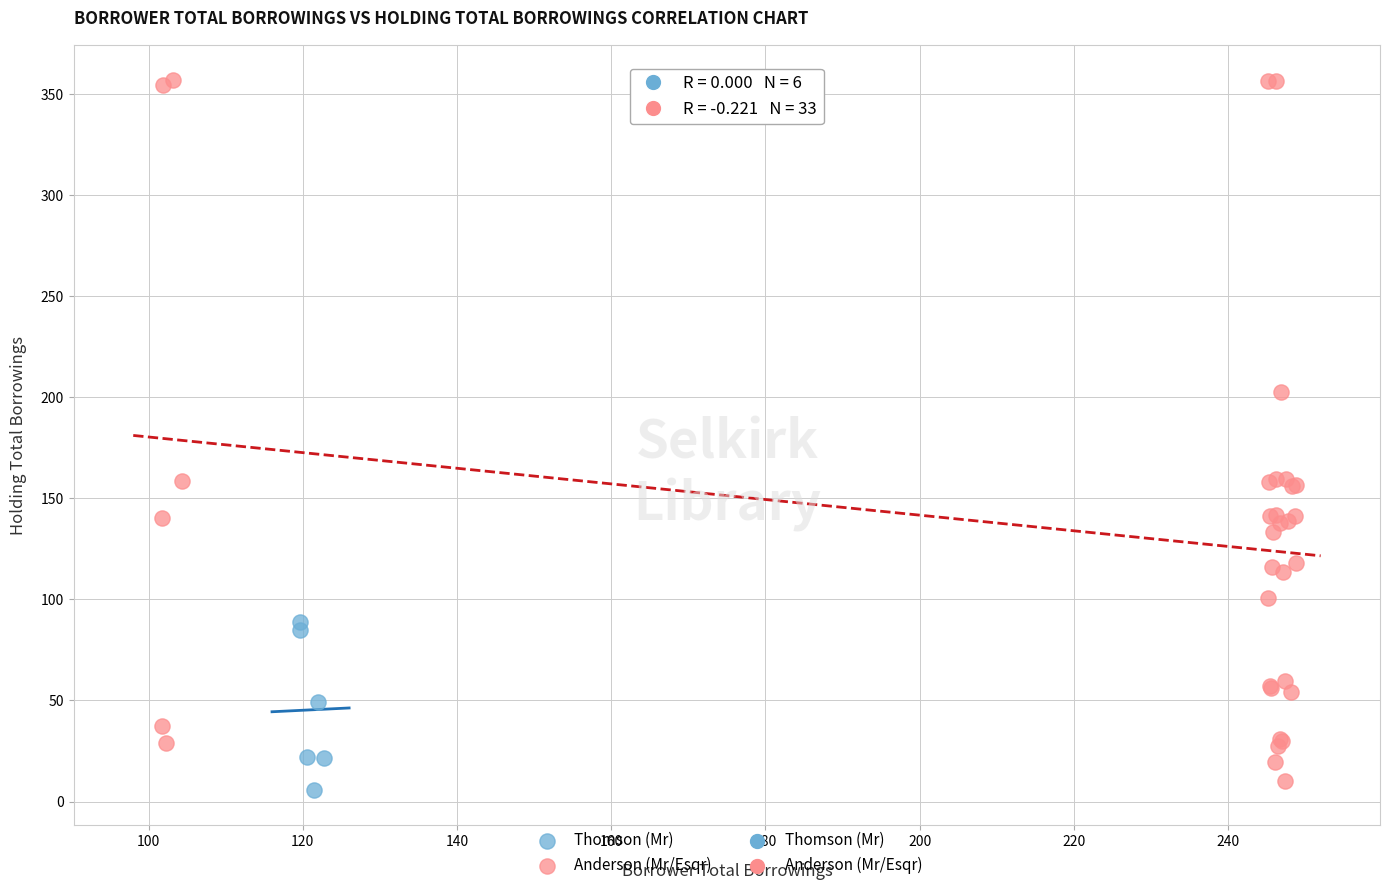

Which series reaches the maximum Y coordinate?

Anderson (Mr/Esqr)